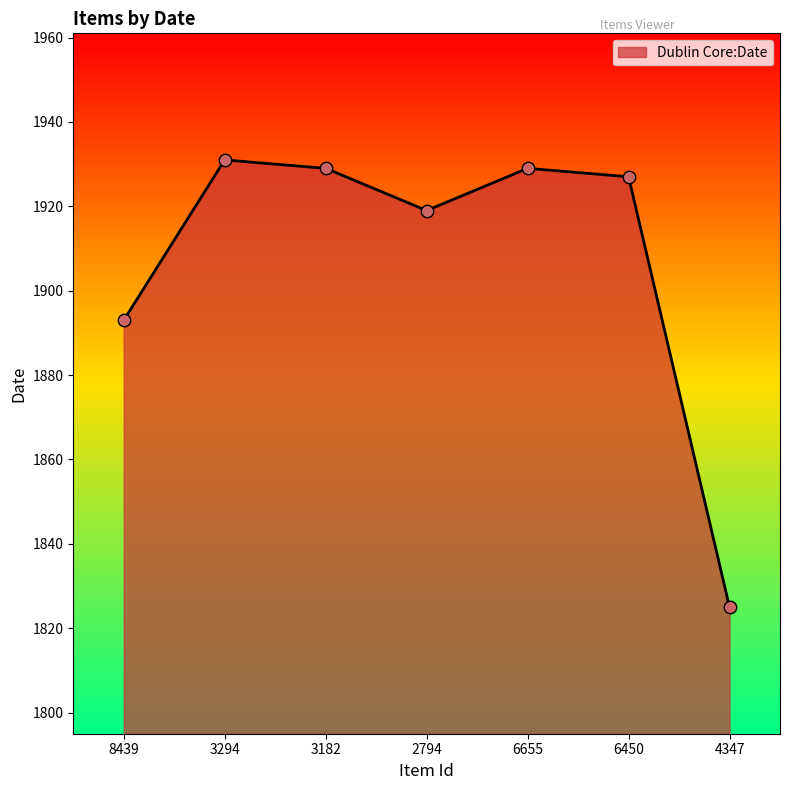

What is the change in value from 3294 to 4347?

-106